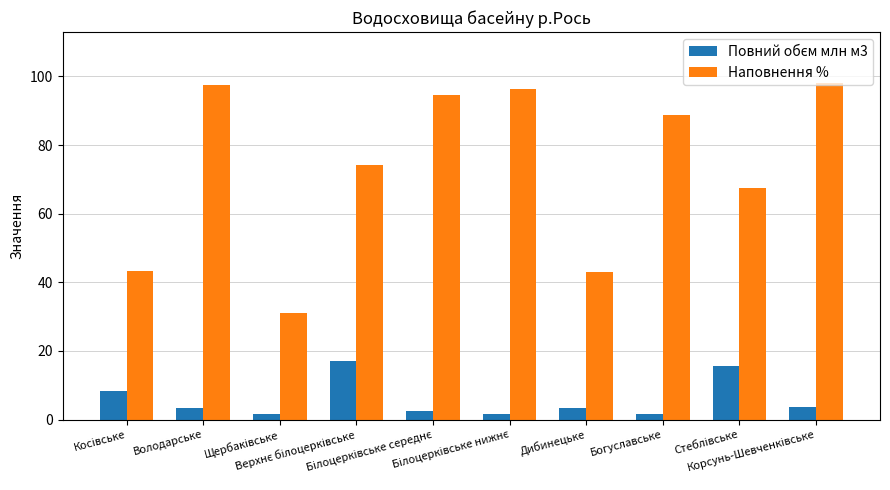

Which series has the largest total across all categories?

Наповнення %